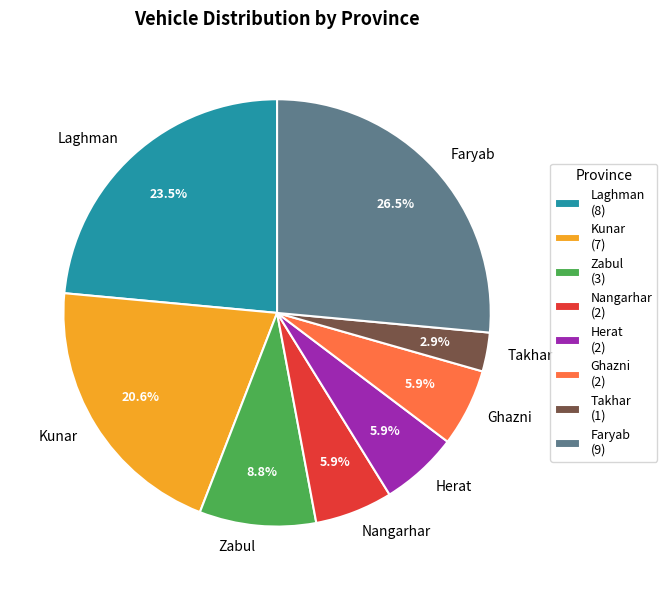

To the nearest percent, what is the difference between the largest and smallest slice percentages?

24%